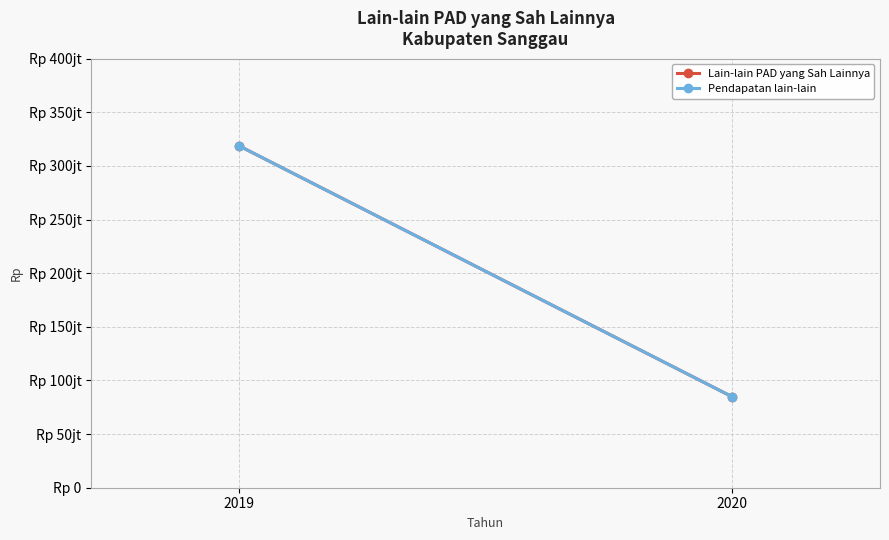

What is the sum of the Lain-lain PAD yang Sah Lainnya values at 2020 and 2019?

403566594.2